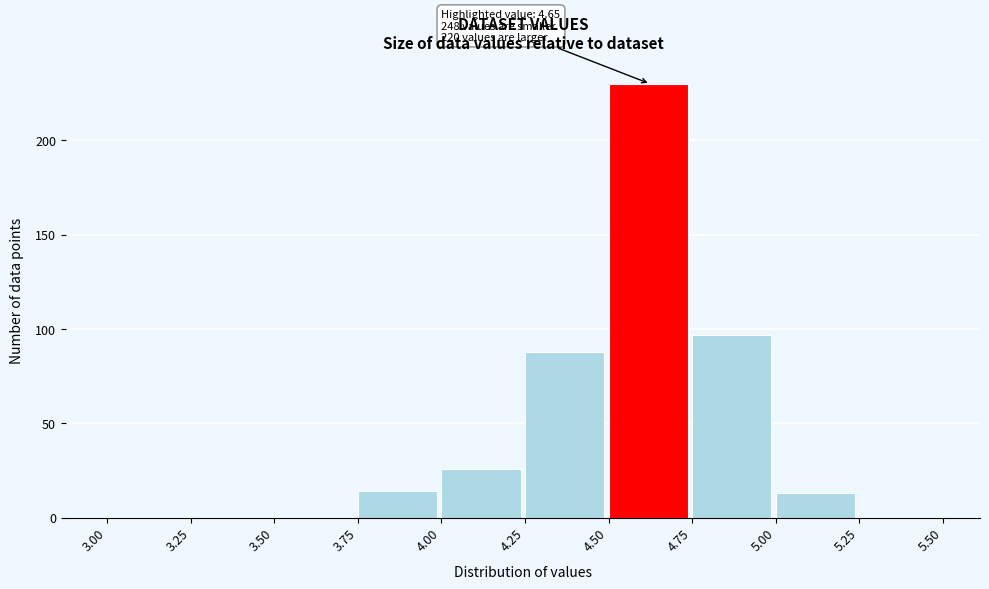

Over which range of the x-axis is the bar tallest?

4.50 to 4.75